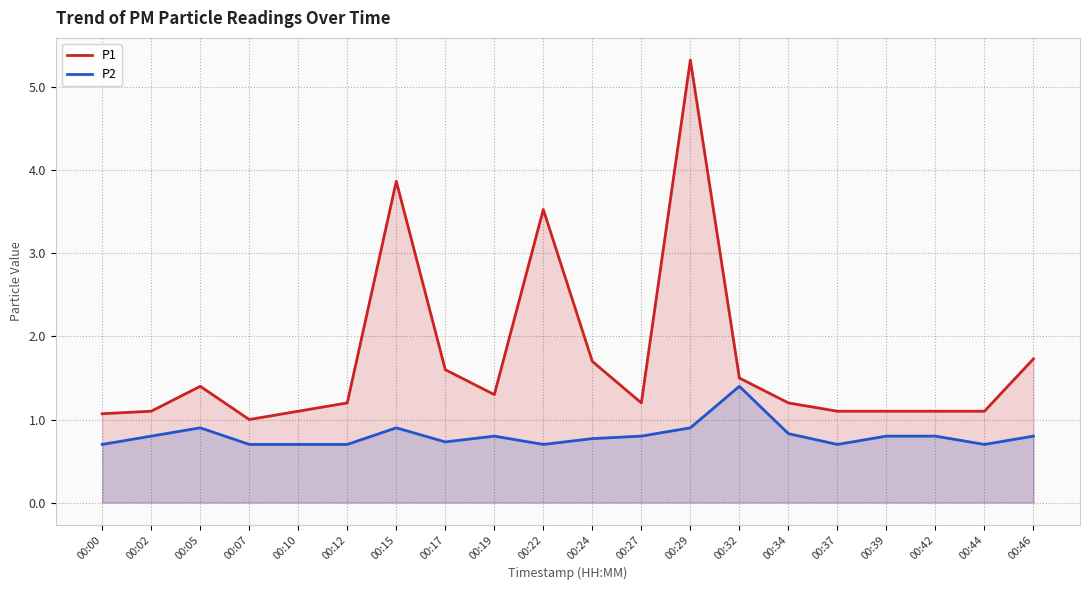

At which label is P1 closest to 3?

00:22